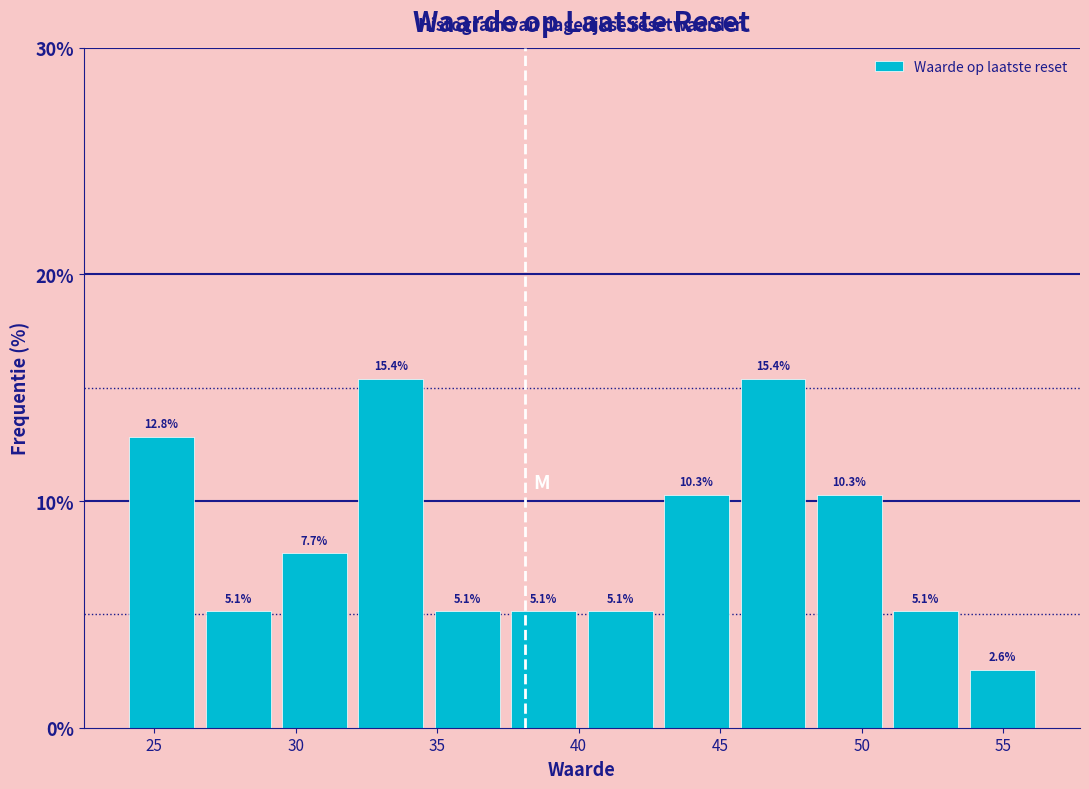

What is the height of the bar covering 34.5 to 37.5 on the x-axis? The bar edges are not printed on the chart, so give them approximately, as read against the axis.

5.1